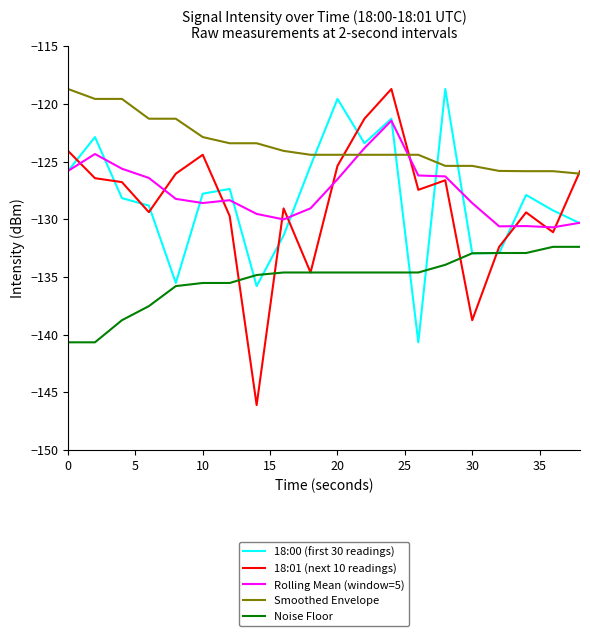

What is the maximum value shown in the chart?

-118.7